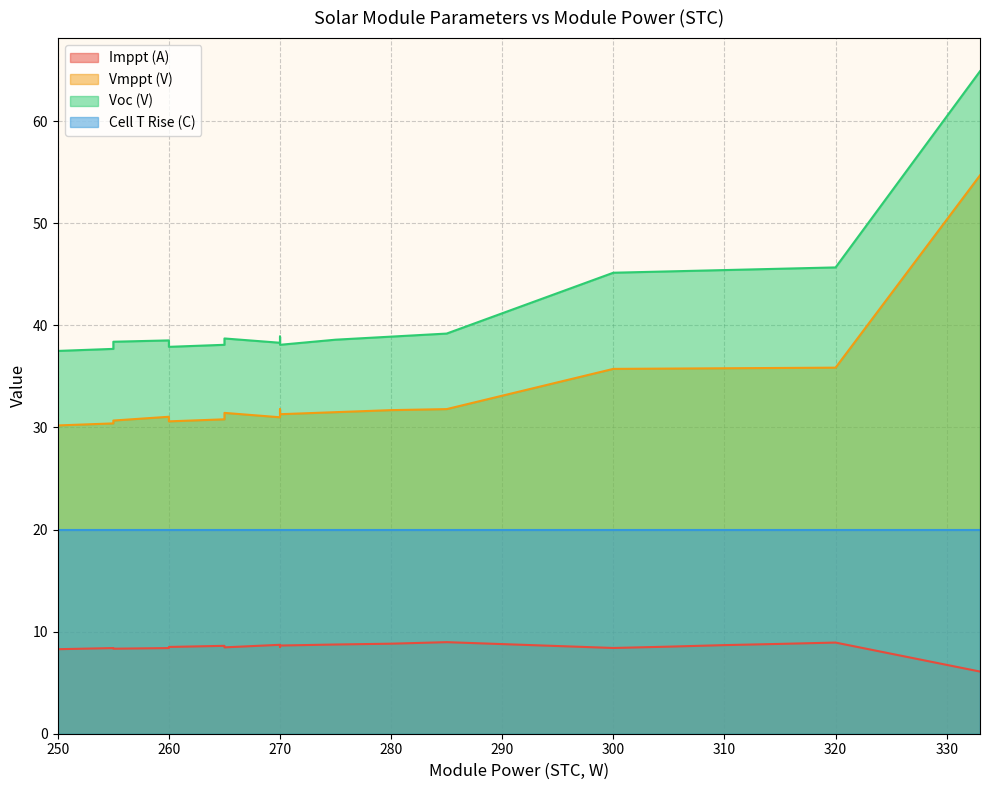

How many lines are shown in the chart?

4